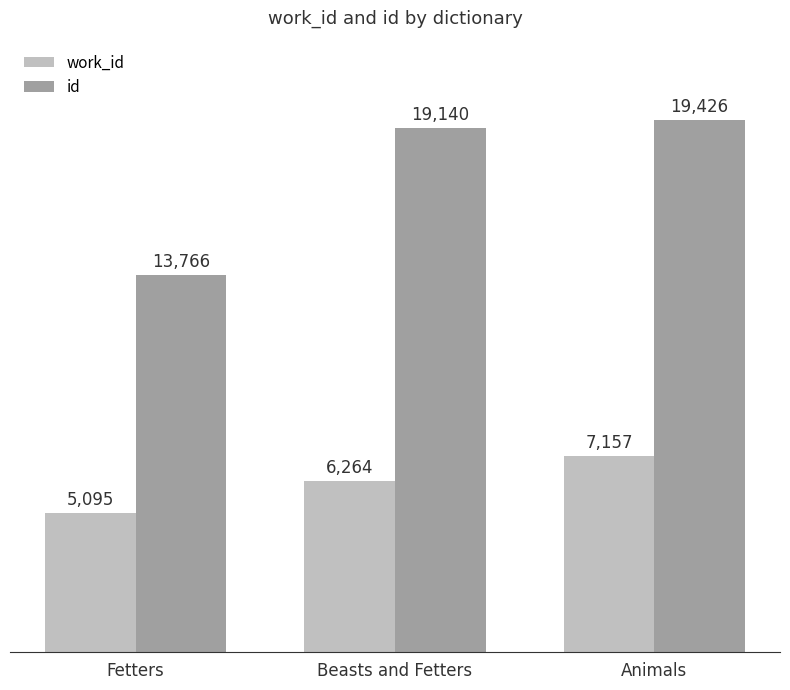

Rank the series at Animals from lowest to highest value.

work_id, id